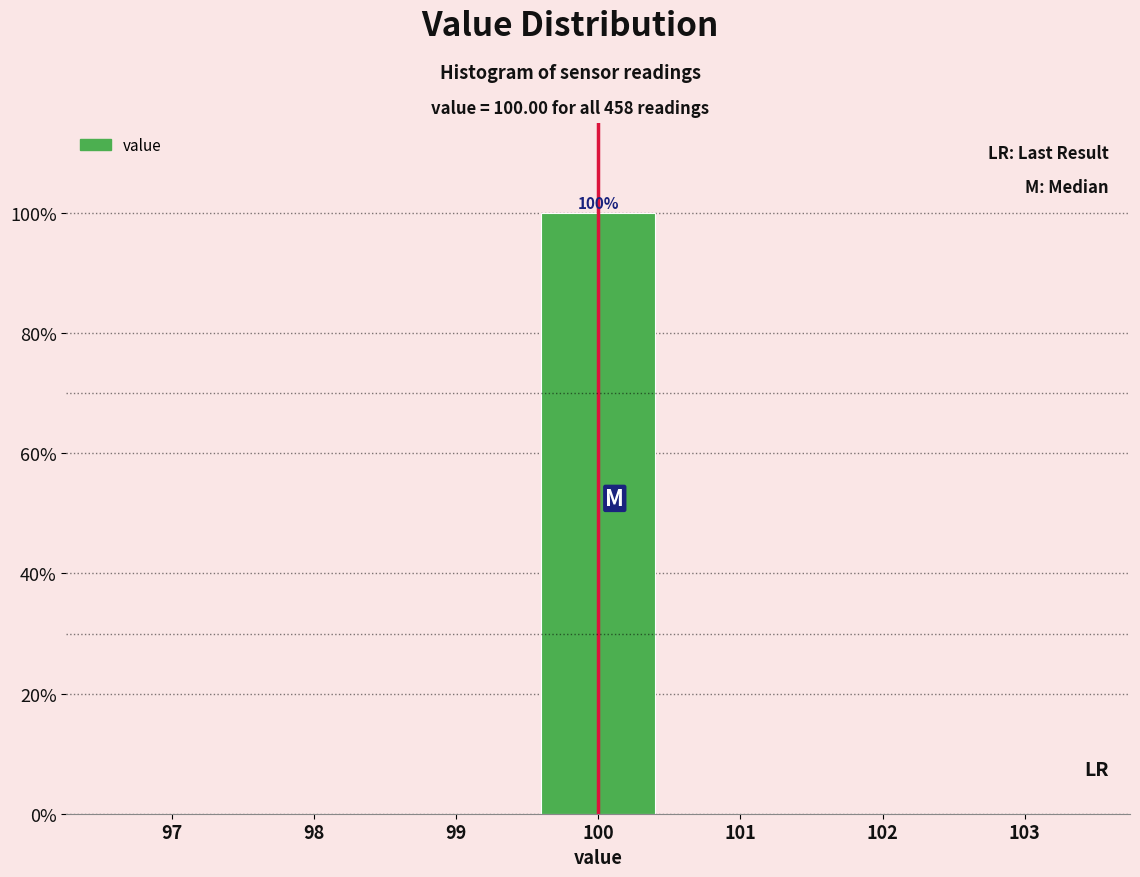

Which range on the x-axis has the tallest bar?

99.5 to 100.5